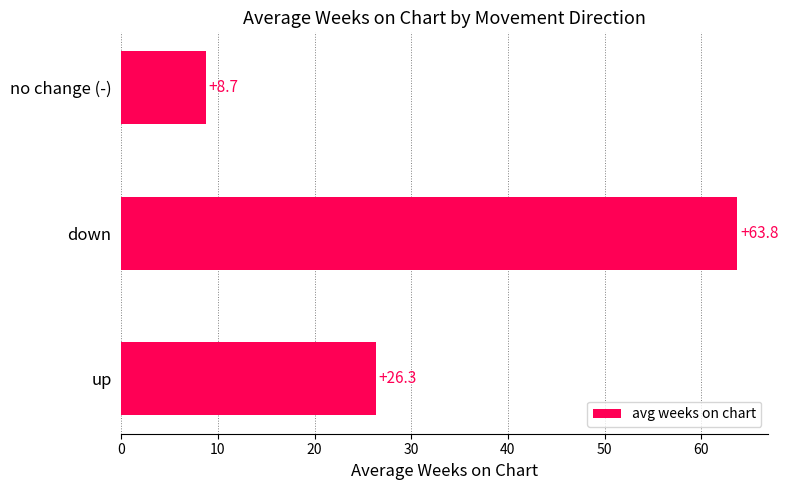

Rank the categories by value from lowest to highest.

no change (-), up, down